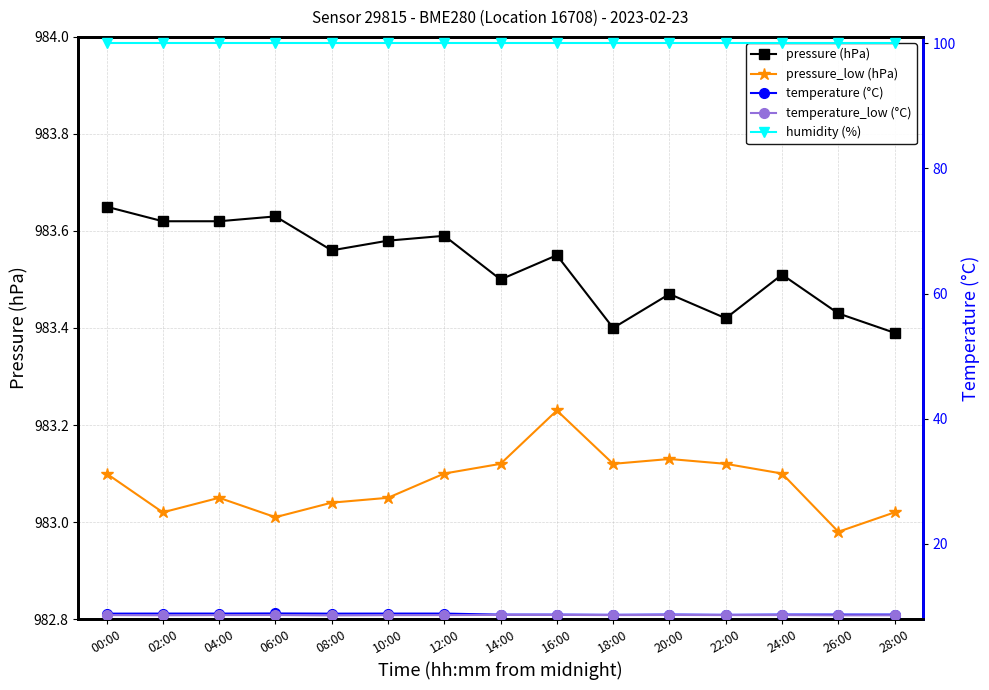

Does the chart display data point markers on the line(s)?

Yes